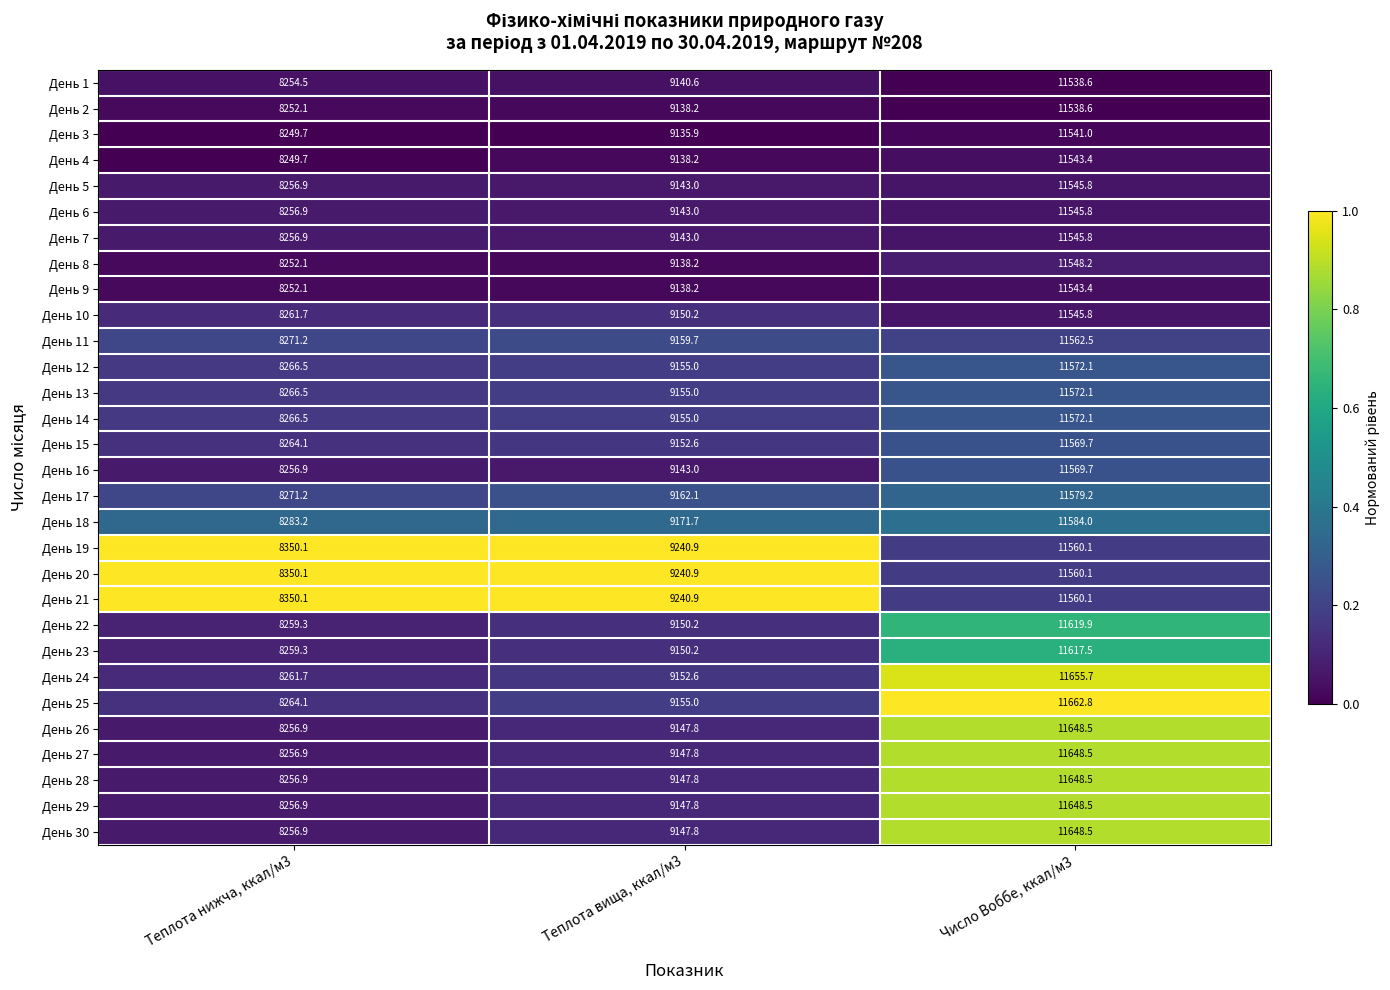

At which category is the sum across all series the highest?

Число Воббе, ккал/м3